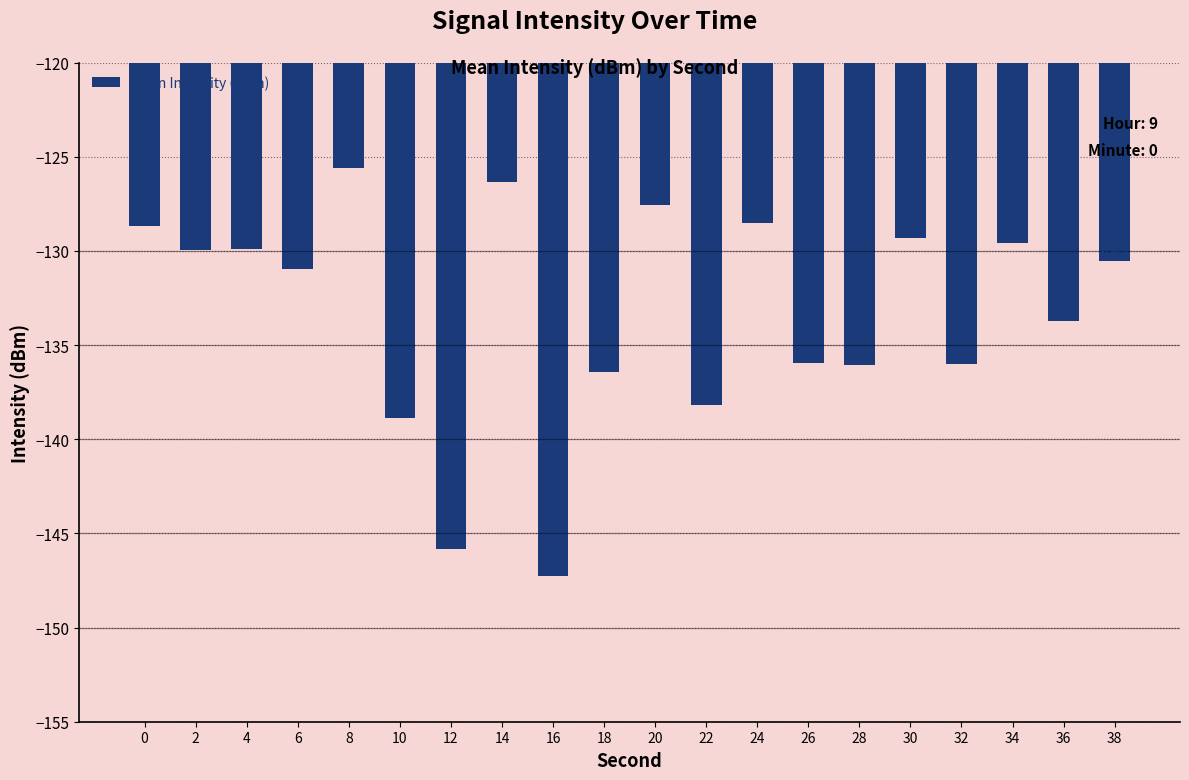

What is the smallest value displayed?

-147.2